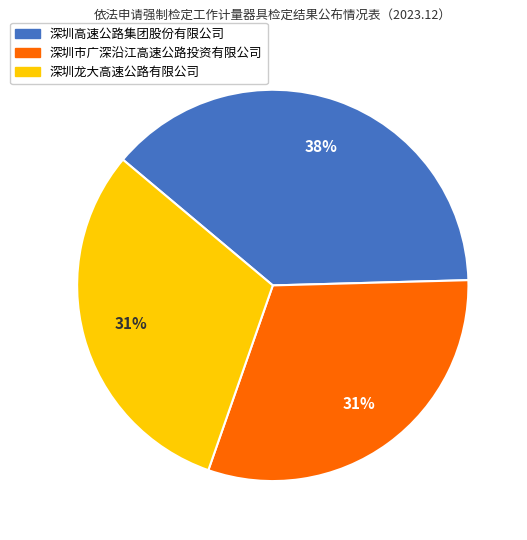

To the nearest percent, what is the average slice percentage?

33%